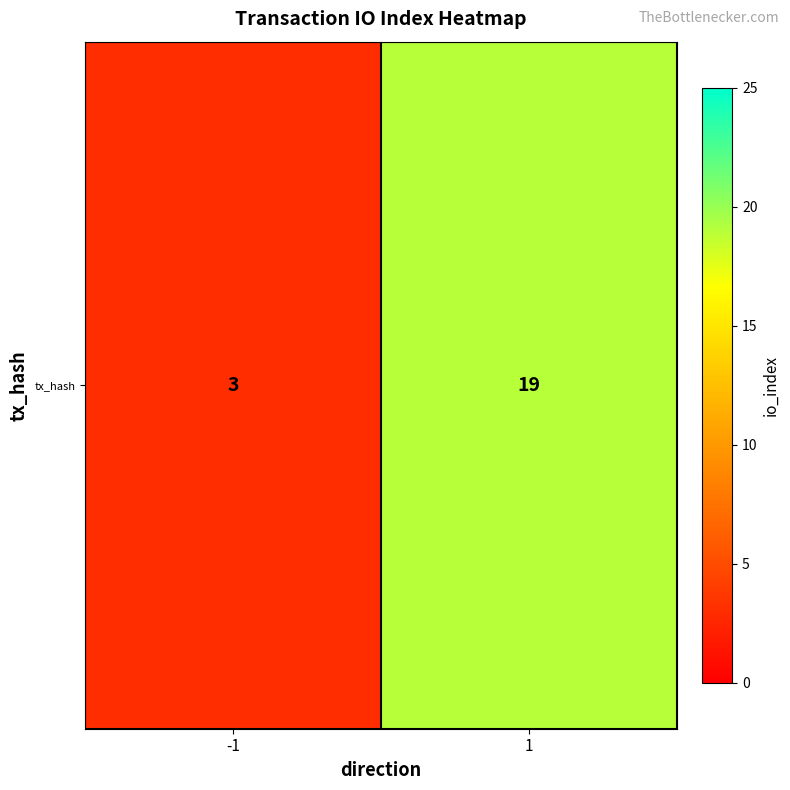

Where is the data nearest to the value 11?

-1